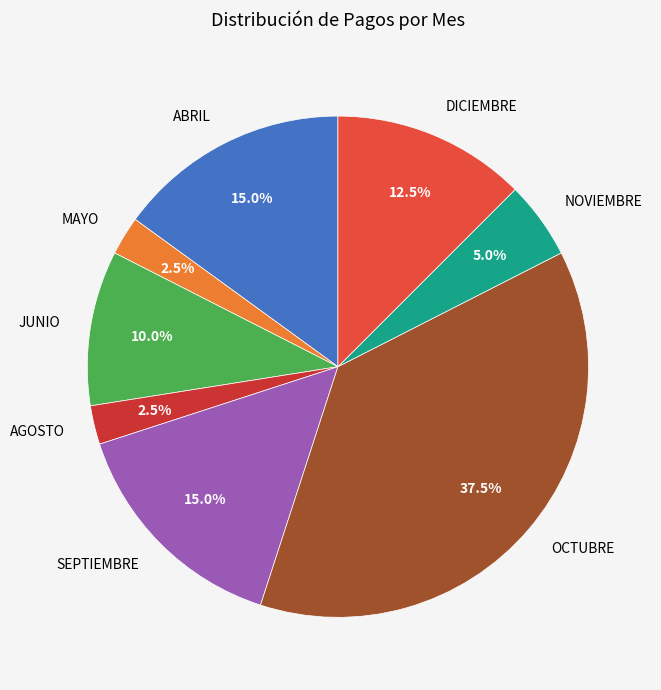

What percentage do DICIEMBRE and MAYO together represent?

15.0%